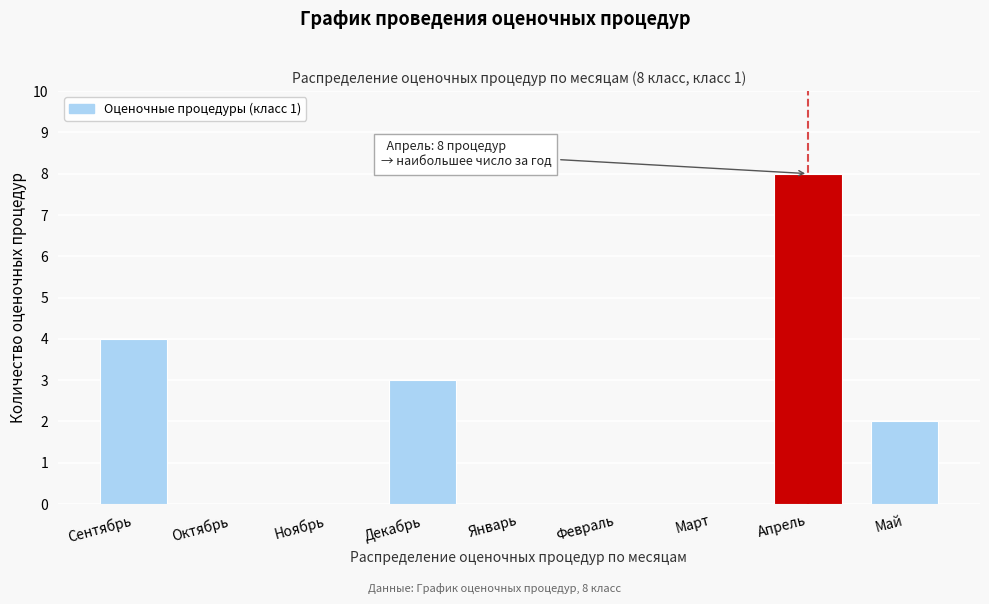

Reading left to right, transcribe all the data shown in this chart.

Сентябрь=4	Октябрь=0	Ноябрь=0	Декабрь=3	Январь=0	Февраль=0	Март=0	Апрель=8	Май=2